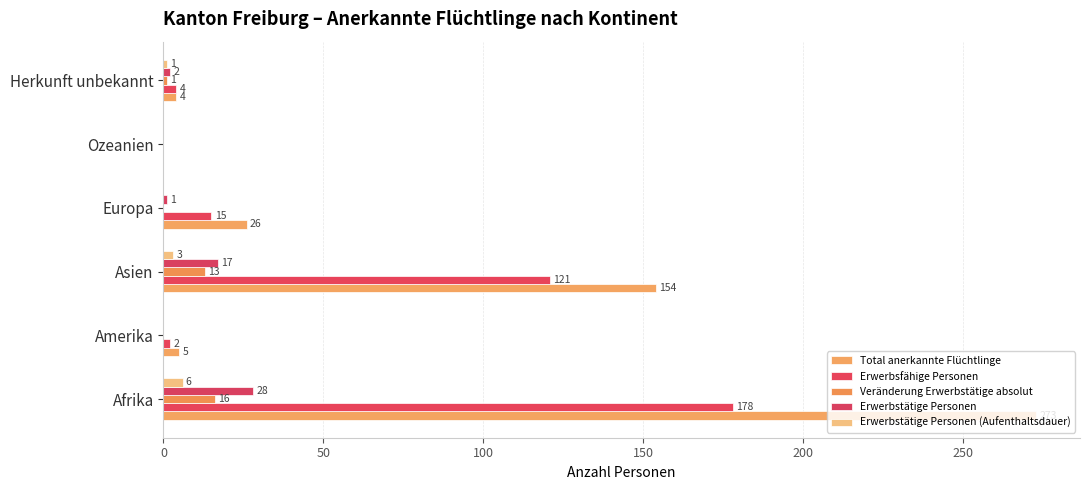

How many distinct data groups are displayed?

5